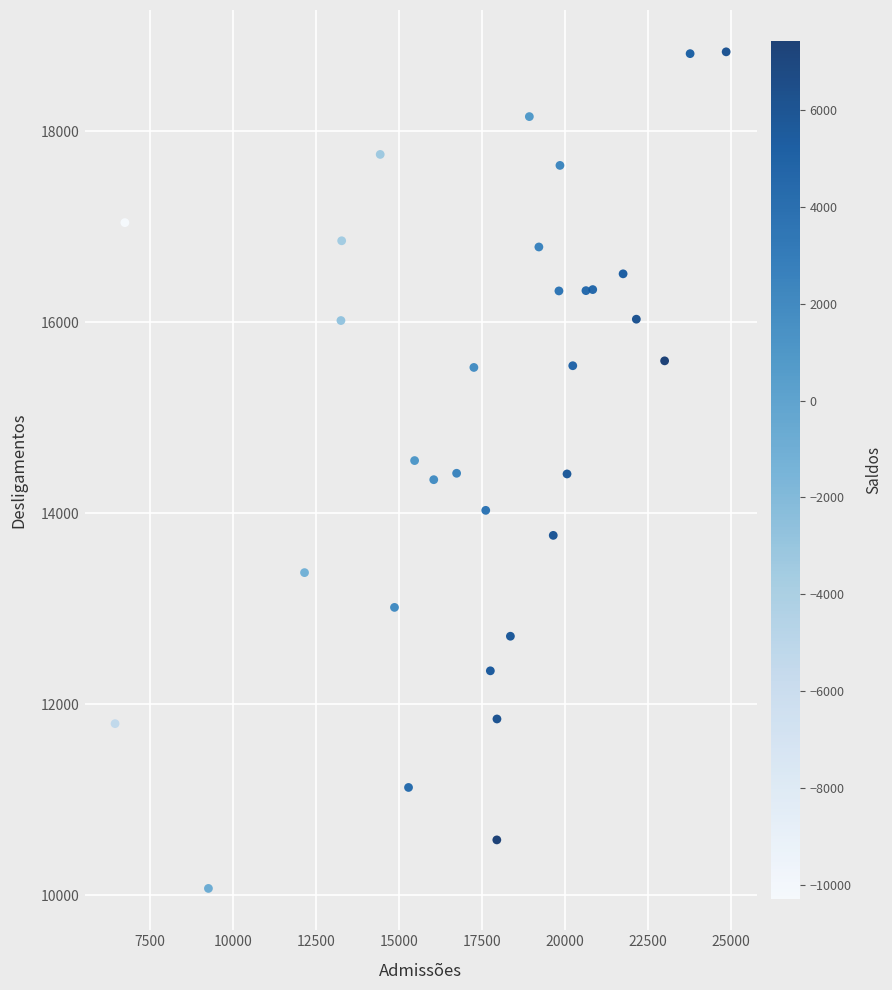

What is the range of Y values (max minus min)?

8758